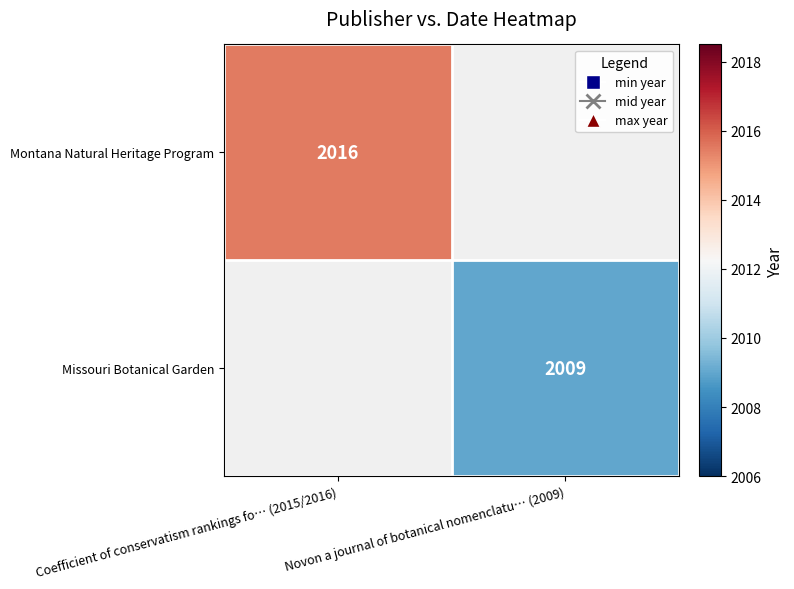

Is it true that Montana Natural Heritage Program equals 2955.8 at Coefficient of conservatism rankings fo… (2015/2016)?

False